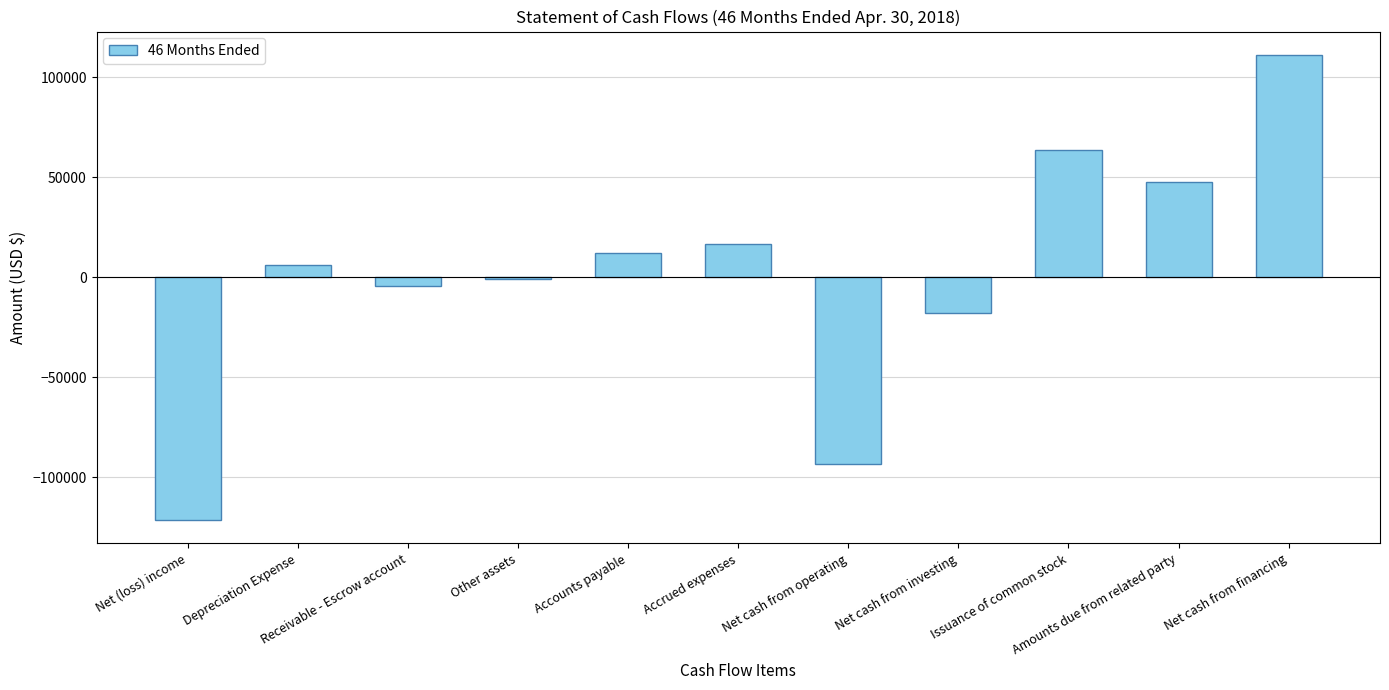

Which has a higher value, Net cash from financing or Amounts due from related party?

Net cash from financing